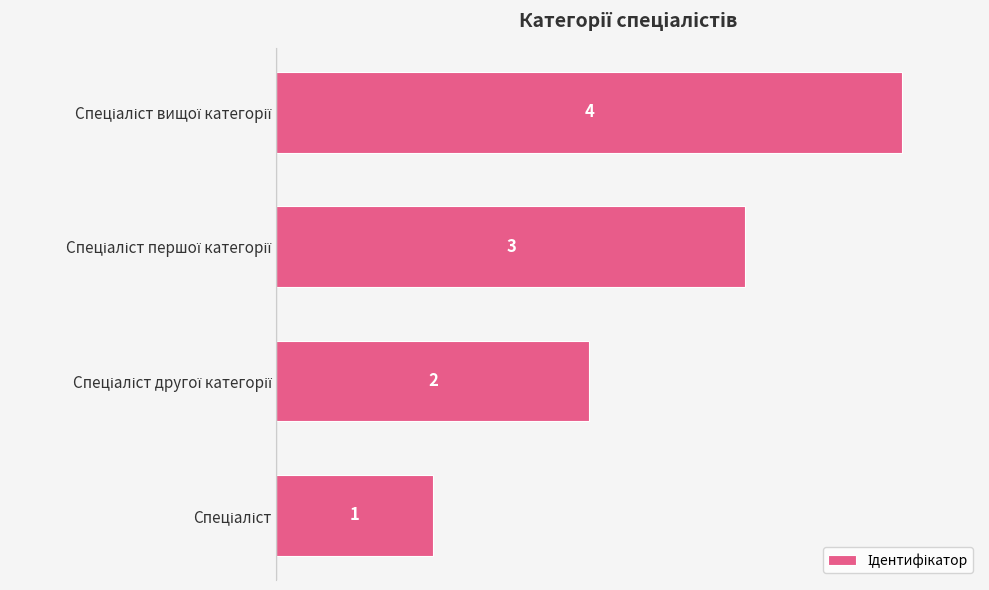

Count the values in the range 2 to 4.

3